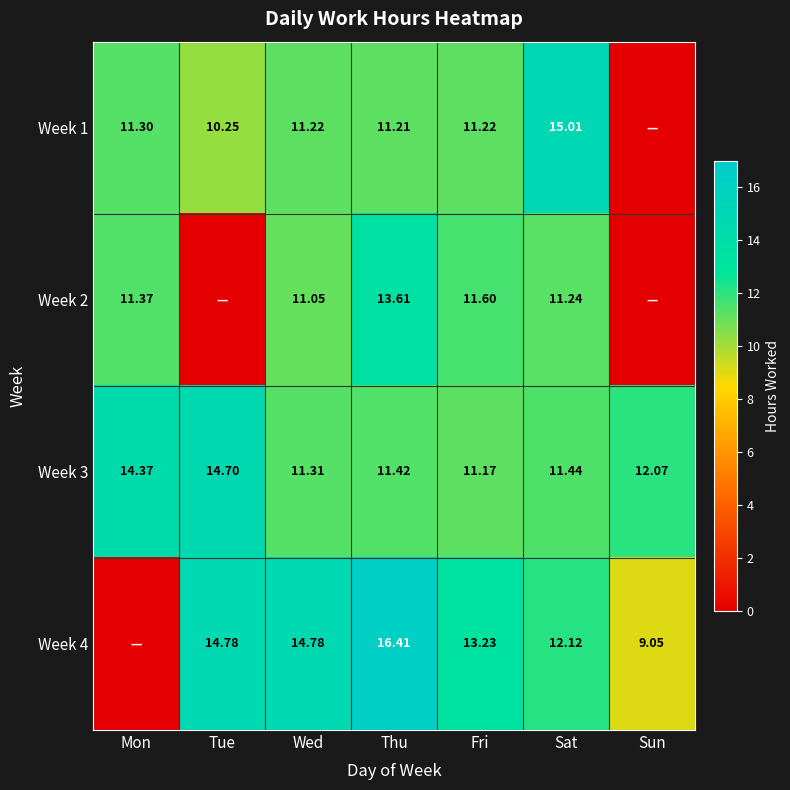

At which label is Week 3 closest to 12?

Sun